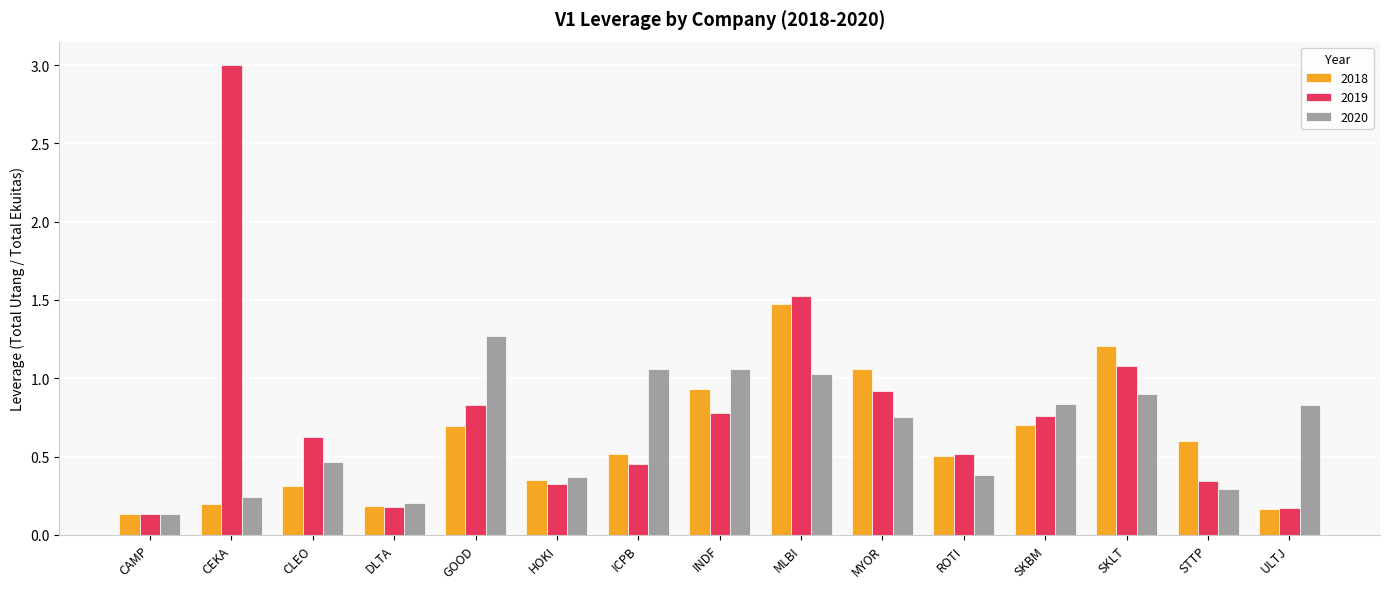

At which category is the sum across all series the highest?

MLBI